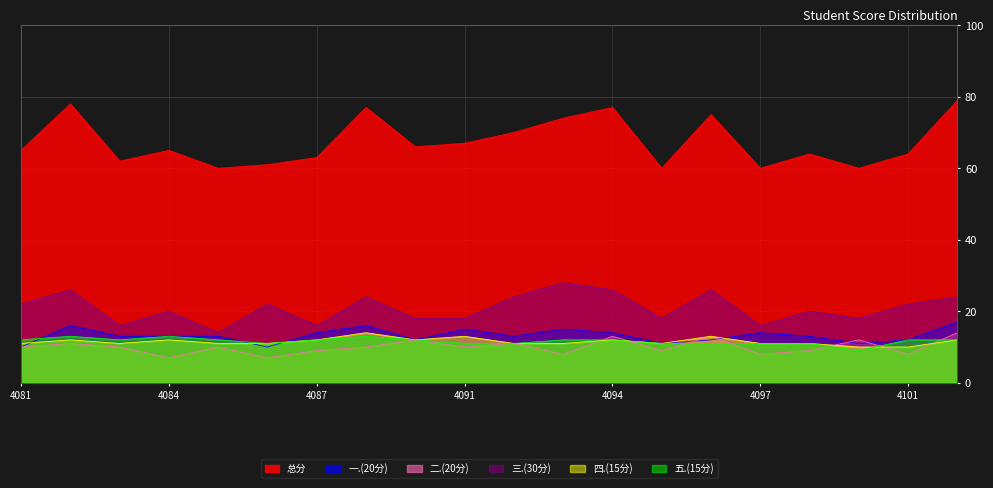

At which label does 四.(15分) reach its peak?

2021064089